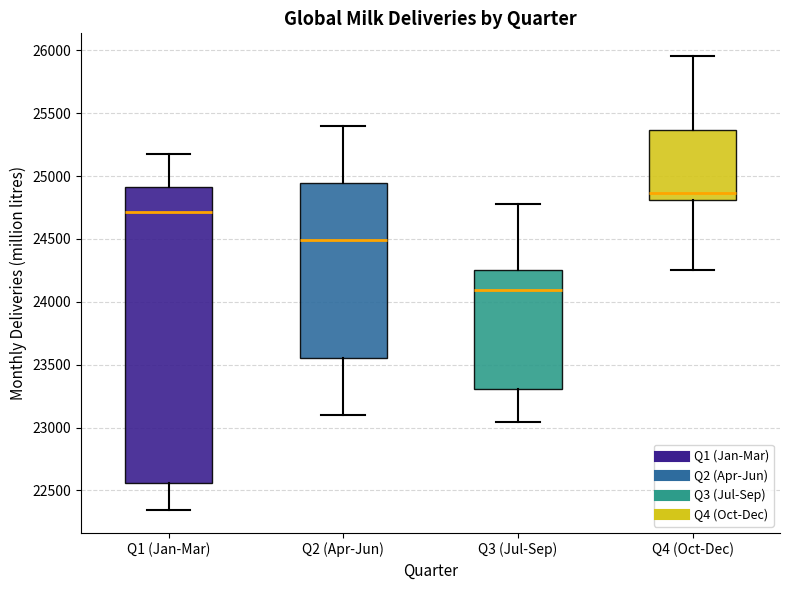

Comparing the boxes themselves (not the whiskers), which one is the tallest?

Q1 (Jan-Mar)